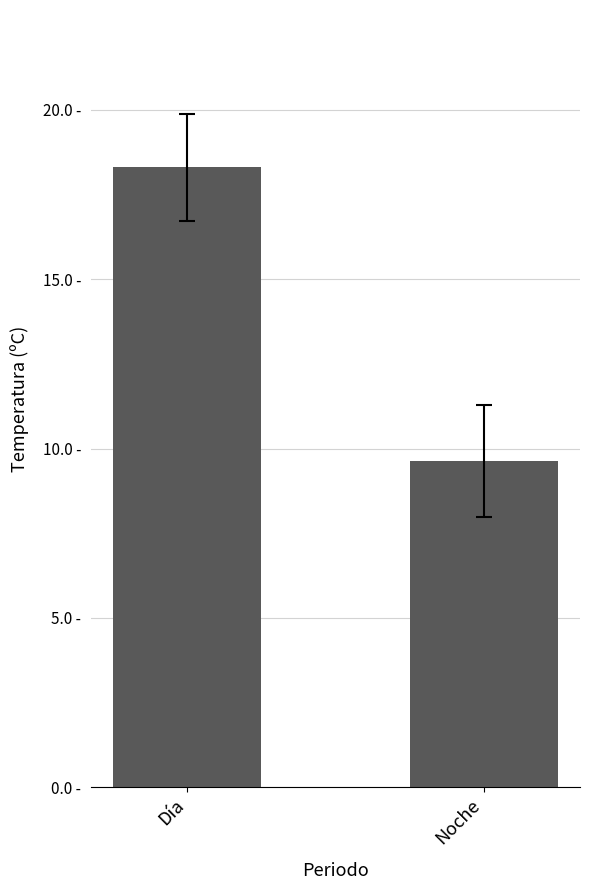

What is the change in value from Día to Noche?

-8.7